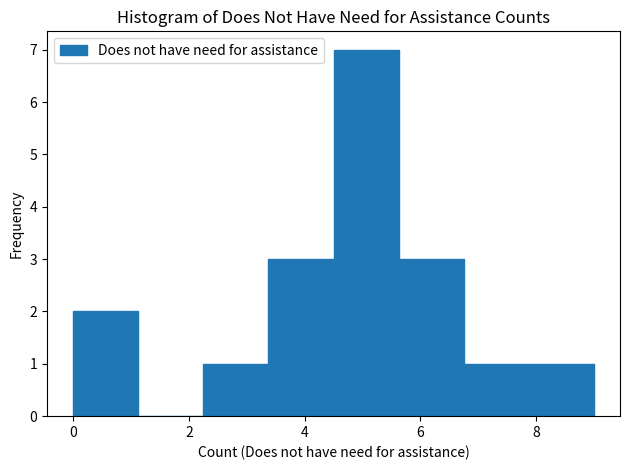

Over which range of the x-axis is the bar tallest?

4.6 to 5.6